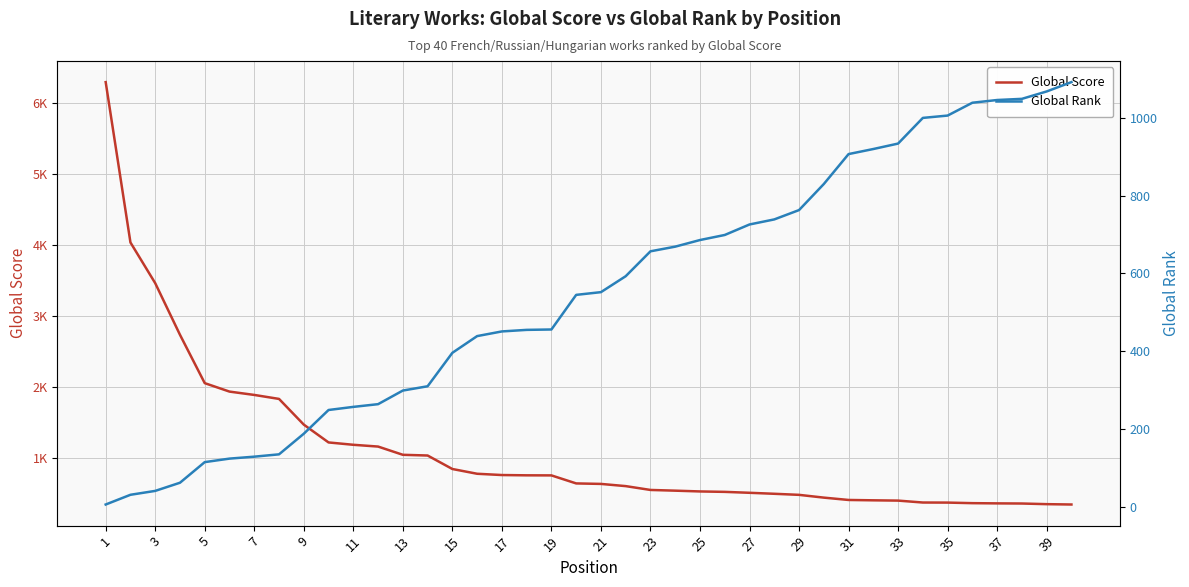

True or false: Global Rank and Global Score cross at least once.

True